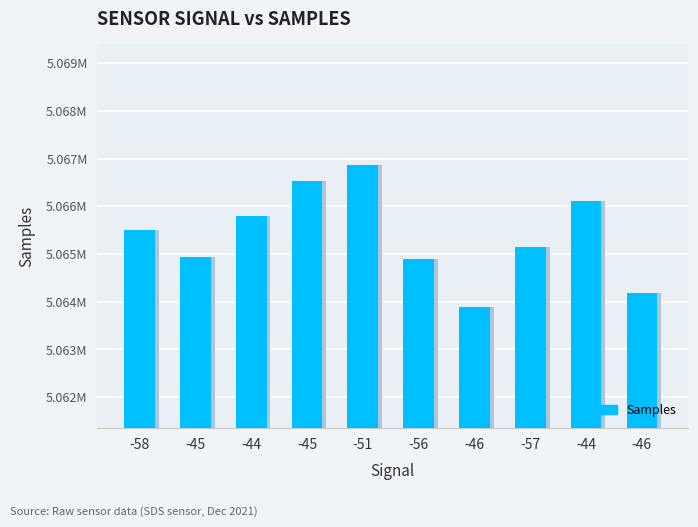

Count the number of data series in this chart.

1